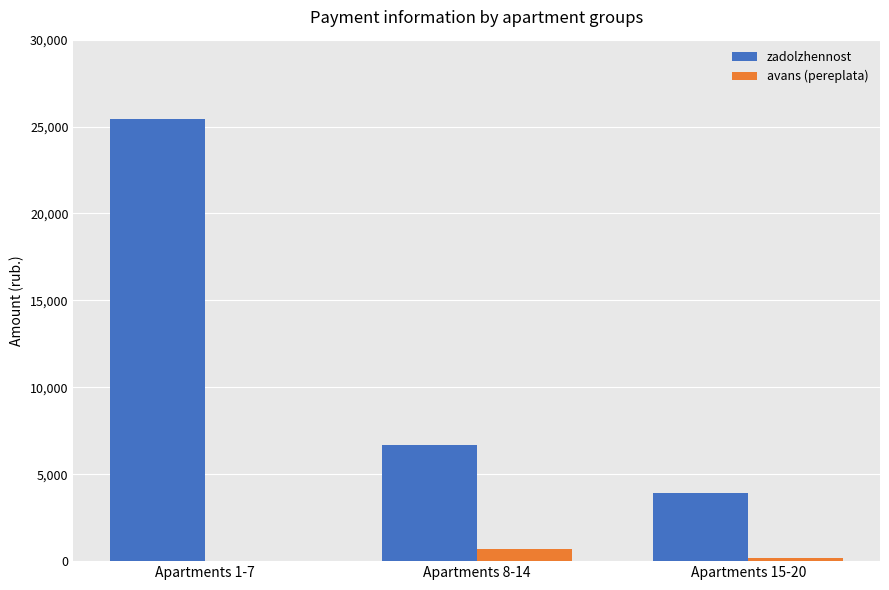

At which category does the chart reach its peak across all series?

Apartments 1-7